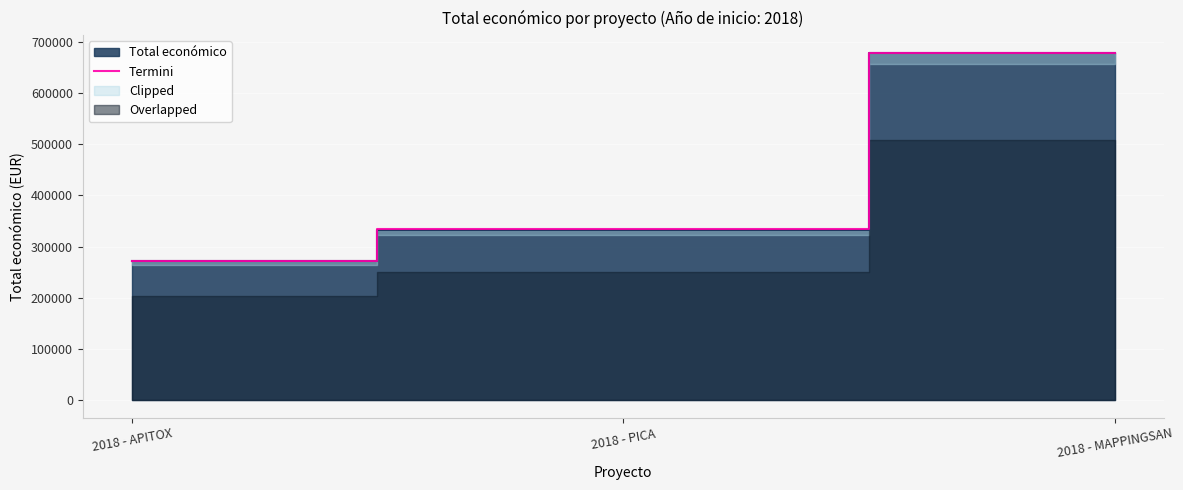

How many data points are above 333667?

2